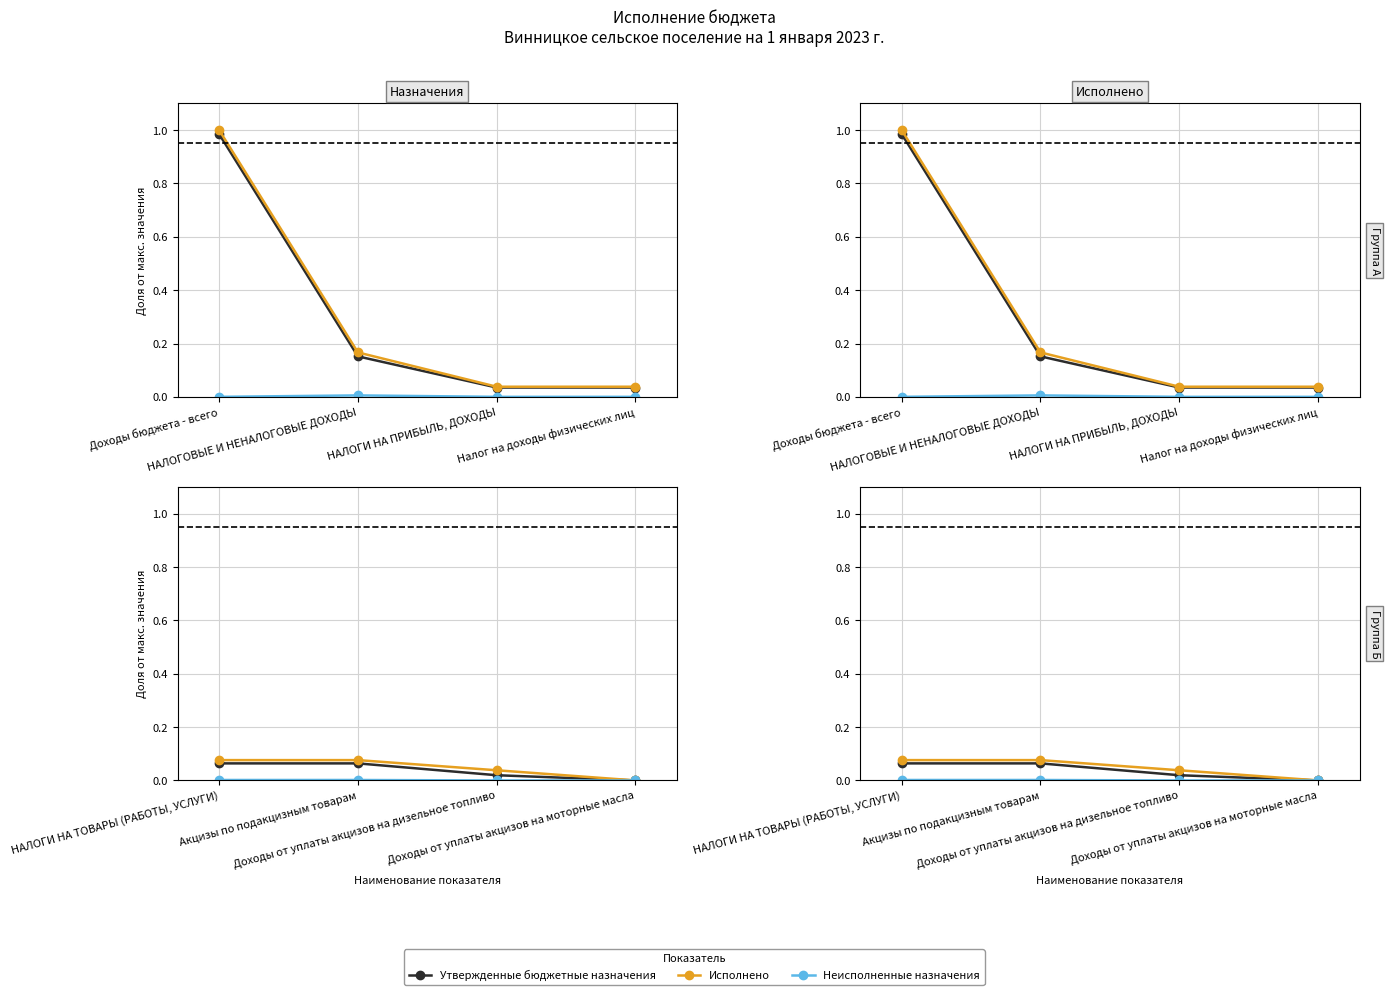

Which has a higher value, Доходы от уплаты акцизов на дизельное топливо or Акцизы по подакцизным товарам?

Акцизы по подакцизным товарам